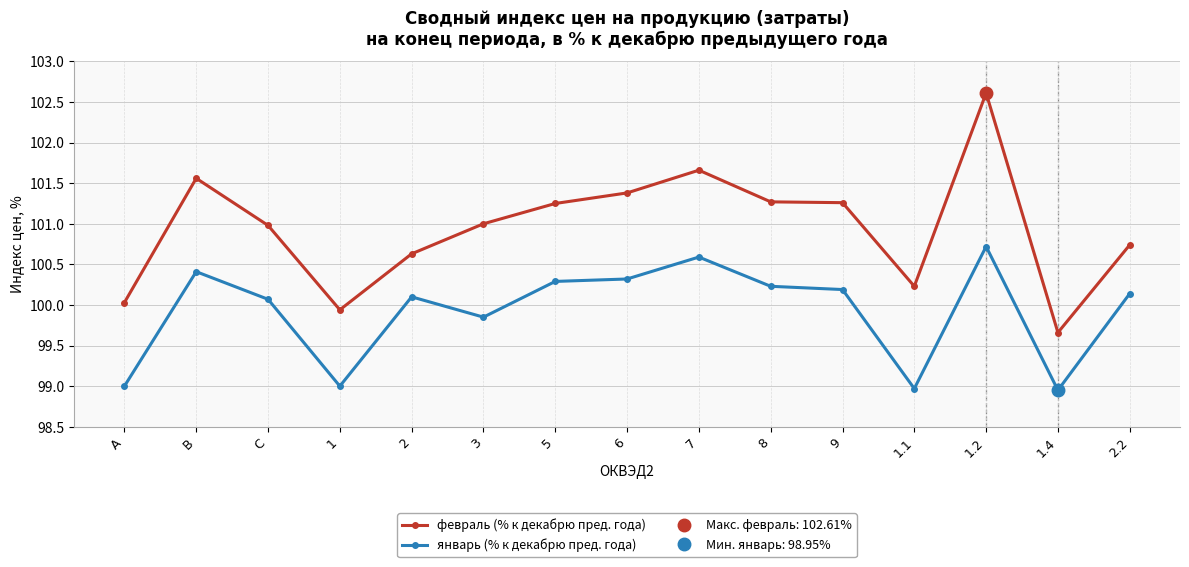

True or false: январь (% к декабрю пред. года) and февраль (% к декабрю пред. года) intersect in this chart.

False